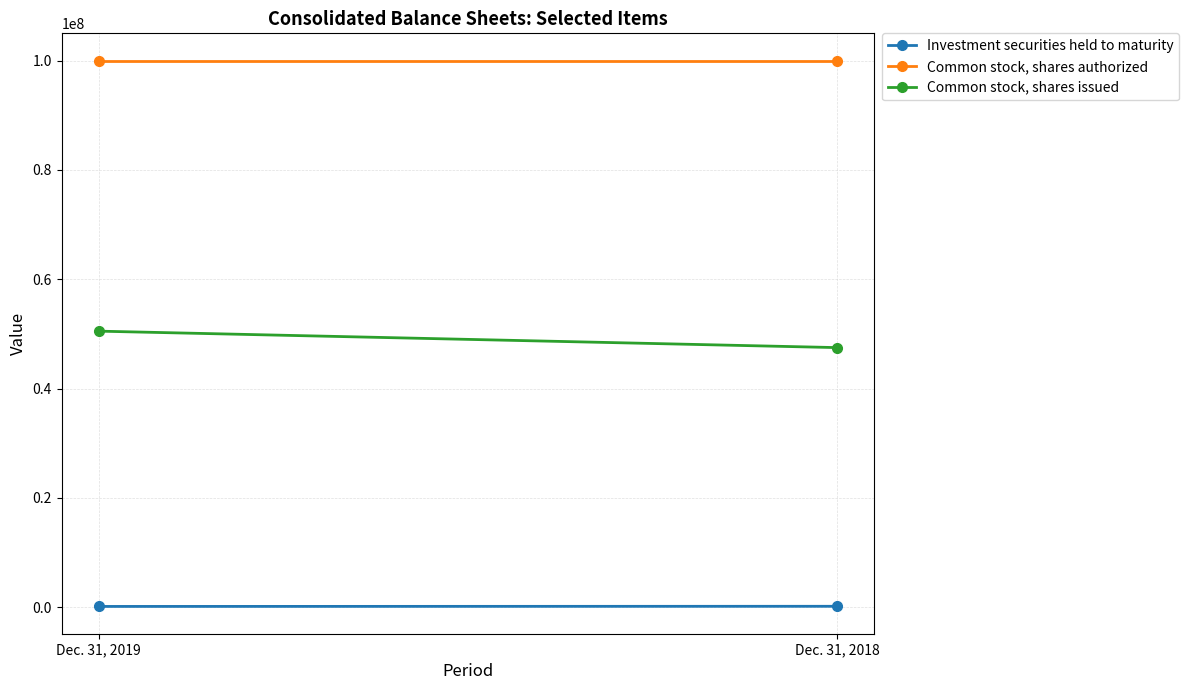

Reading left to right, what are all the values shown in this chart?

Investment securities held to maturity: Dec. 31, 2019=124904	Dec. 31, 2018=150932
Common stock, shares authorized: Dec. 31, 2019=100000000	Dec. 31, 2018=100000000
Common stock, shares issued: Dec. 31, 2019=50498410	Dec. 31, 2018=47486250